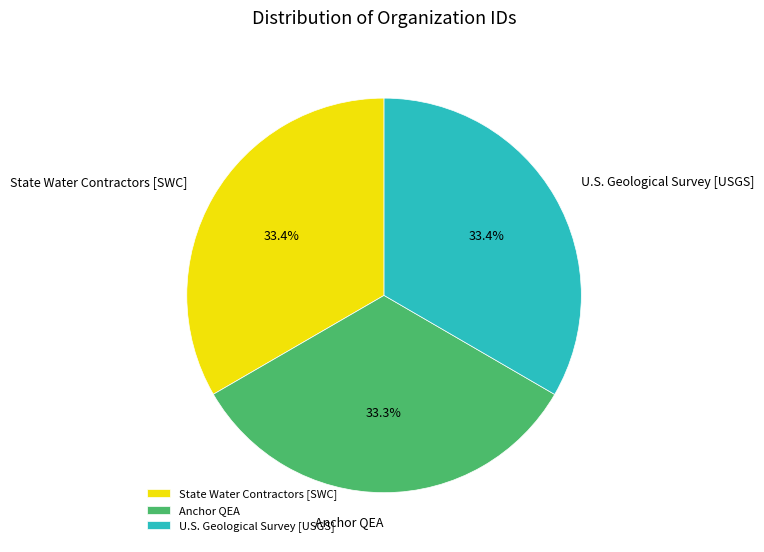

Approximately how many times larger is the value at U.S. Geological Survey [USGS] compared to Anchor QEA?

1.0